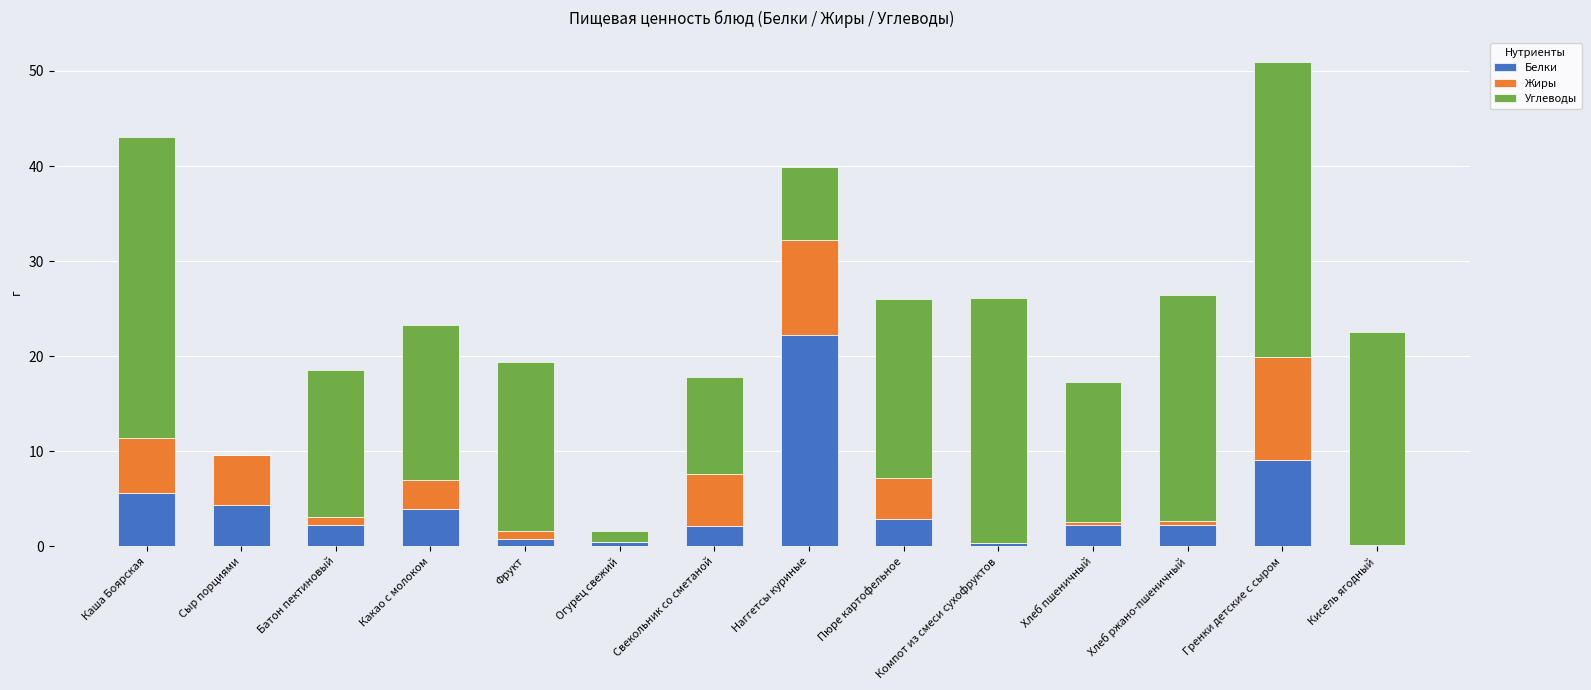

Read the Белки value at Пюре картофельное.

2.9